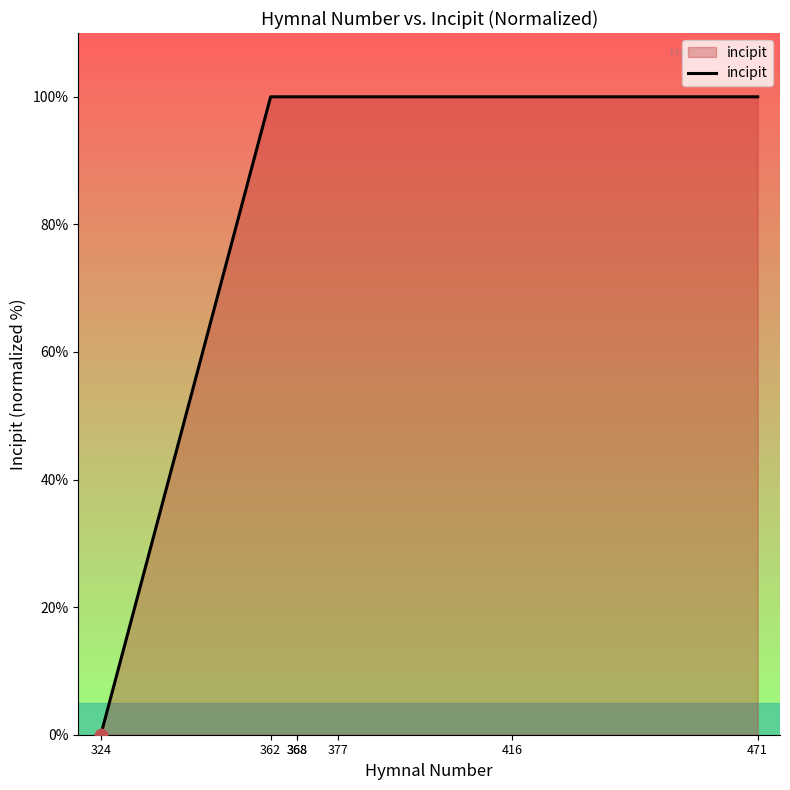

Which has a higher value, 471 or 362?

471